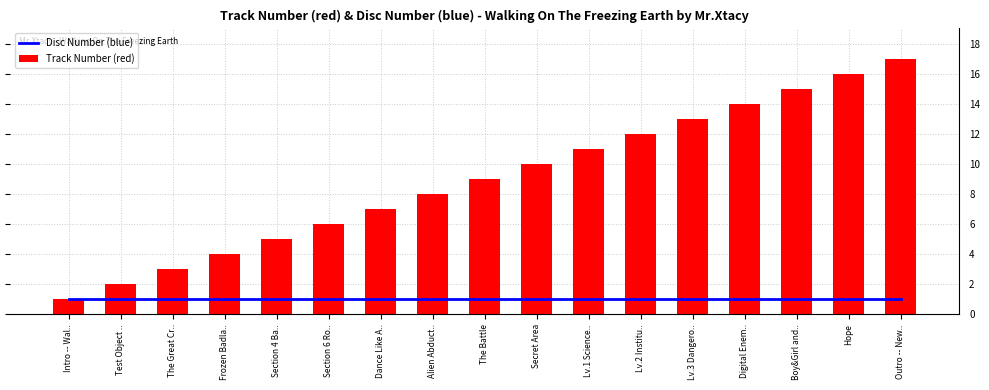

Between Secret Area and Lv.1 Science.., which is larger?

Secret Area